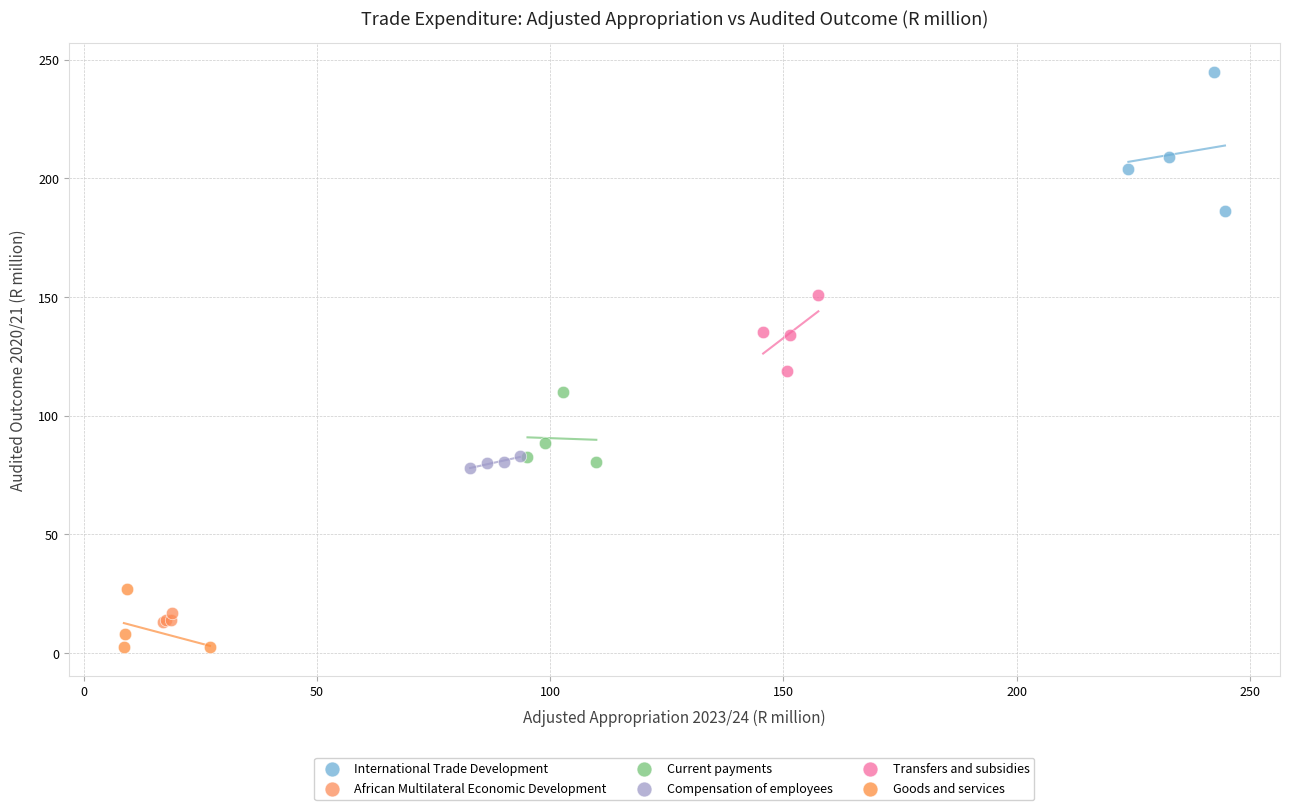

Which series has the largest Y range (max minus min)?

International Trade Development